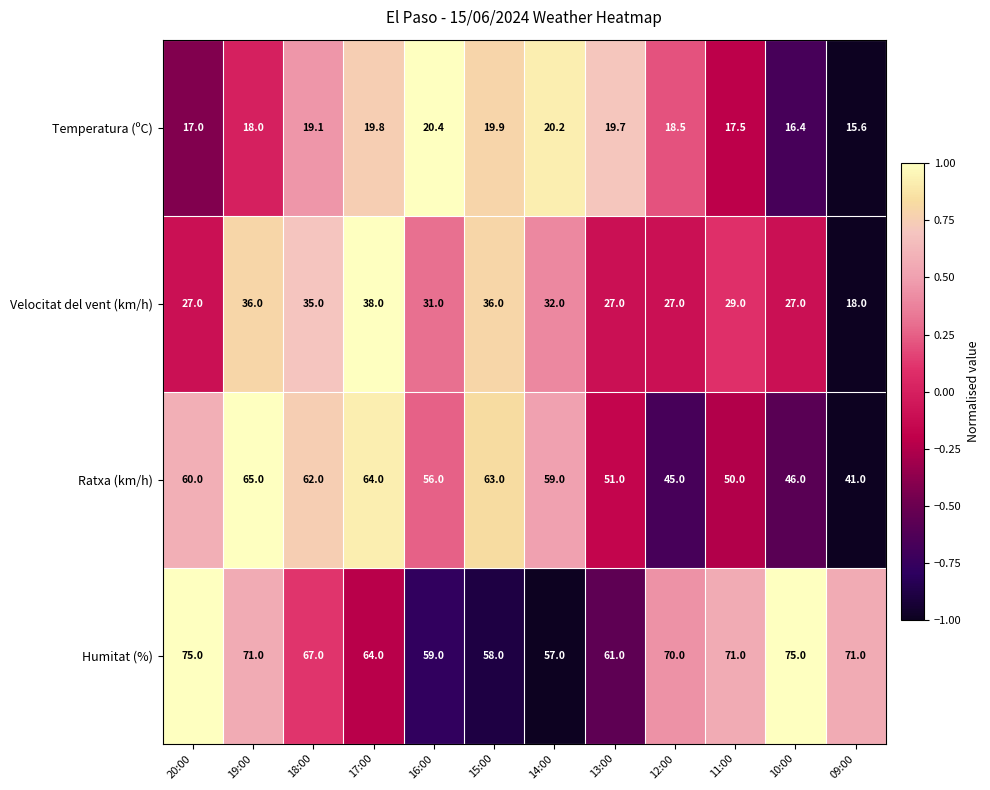

What is the minimum value shown in the chart?

15.6